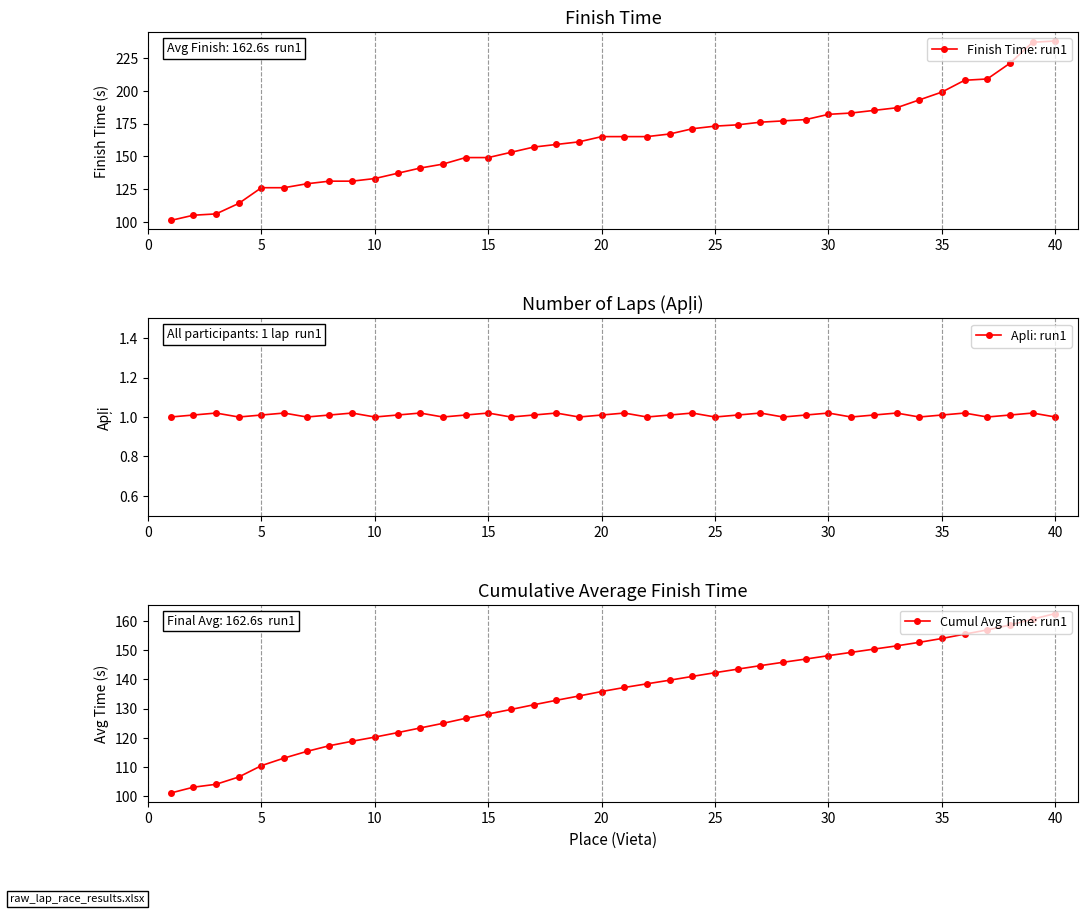

At how many categories does at least one series exceed 113?

37